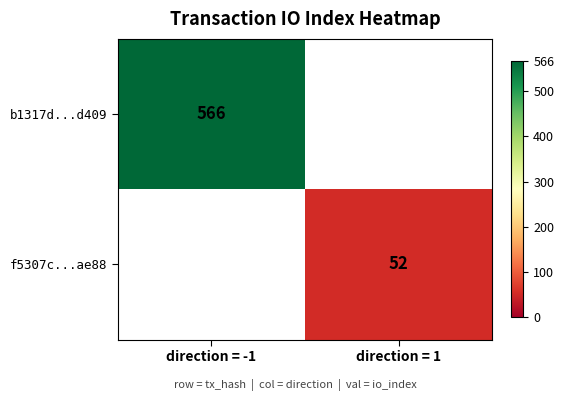

At how many categories does at least one series exceed 553?

1